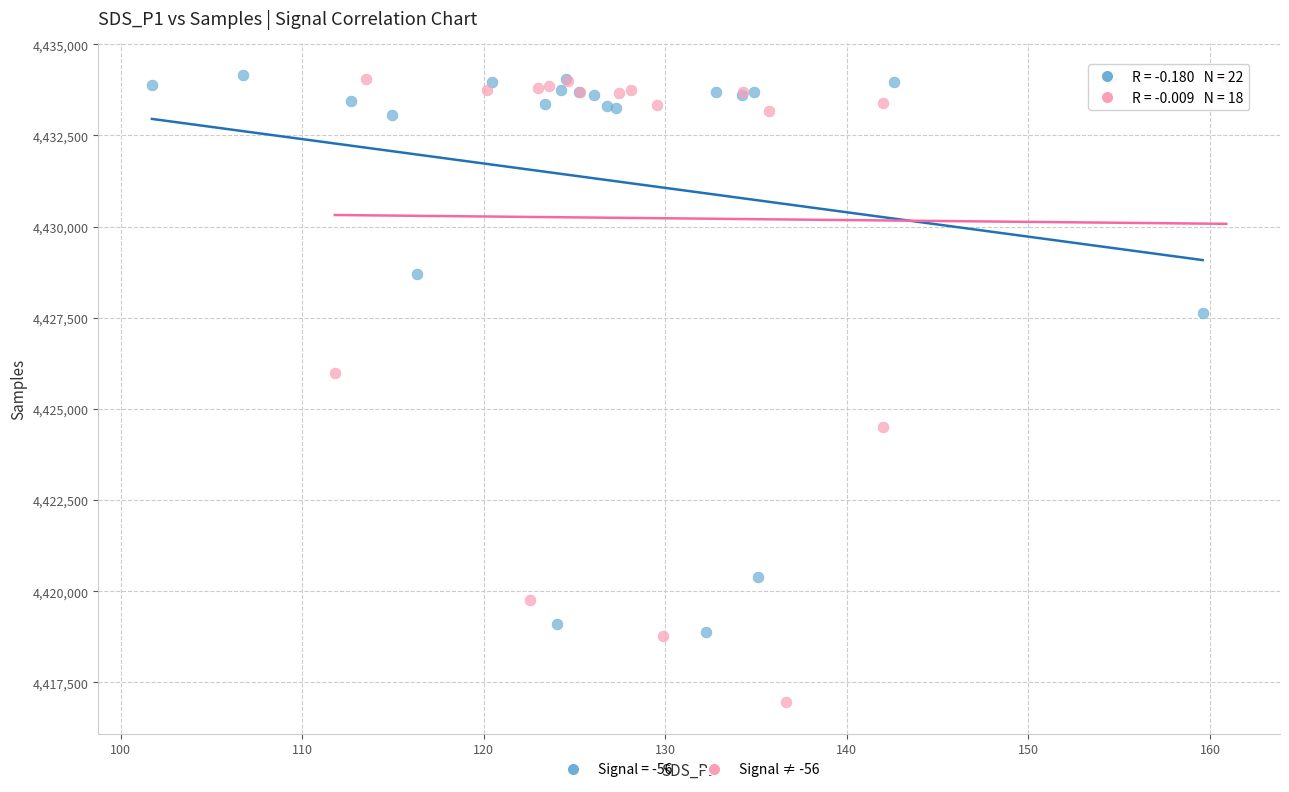

Which series reaches the minimum Y coordinate?

Signal ≠ -56